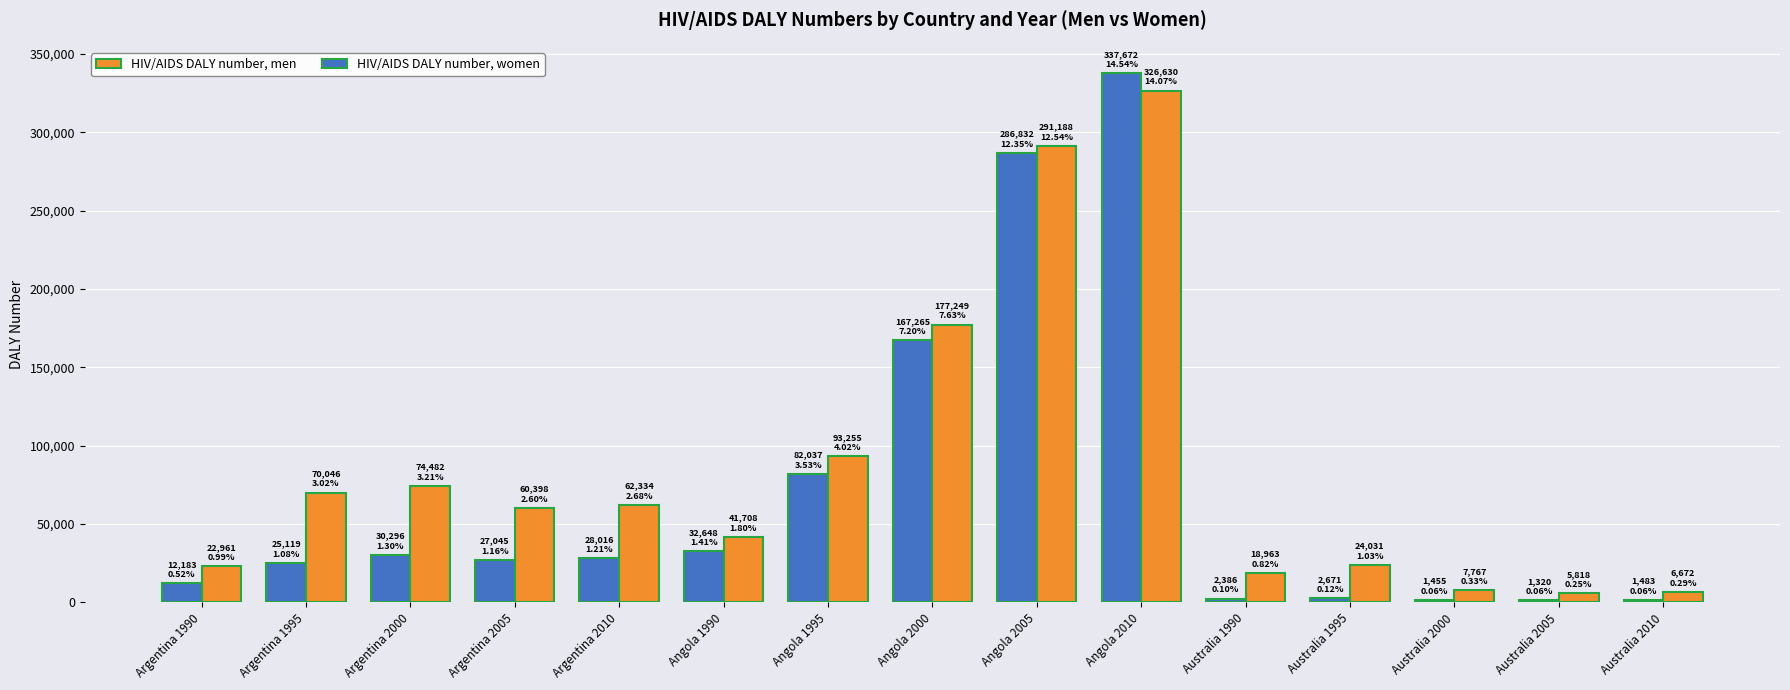

What is the label of the 2nd bar from the left?

Argentina 1995